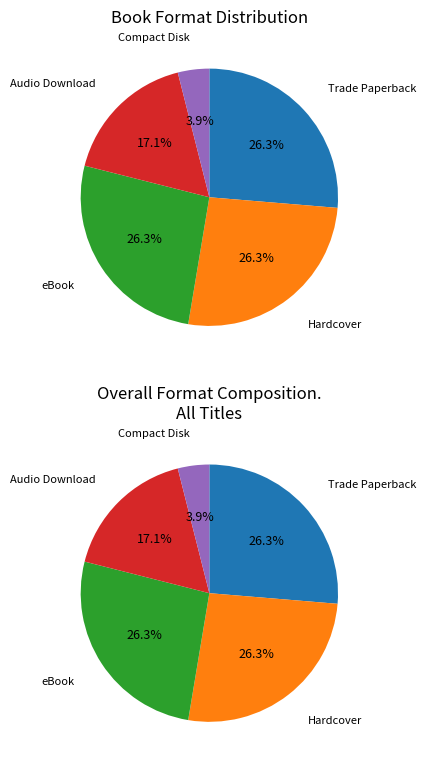

Rank the categories by value from lowest to highest.

Compact Disk, Audio Download, Trade Paperback, Hardcover, eBook